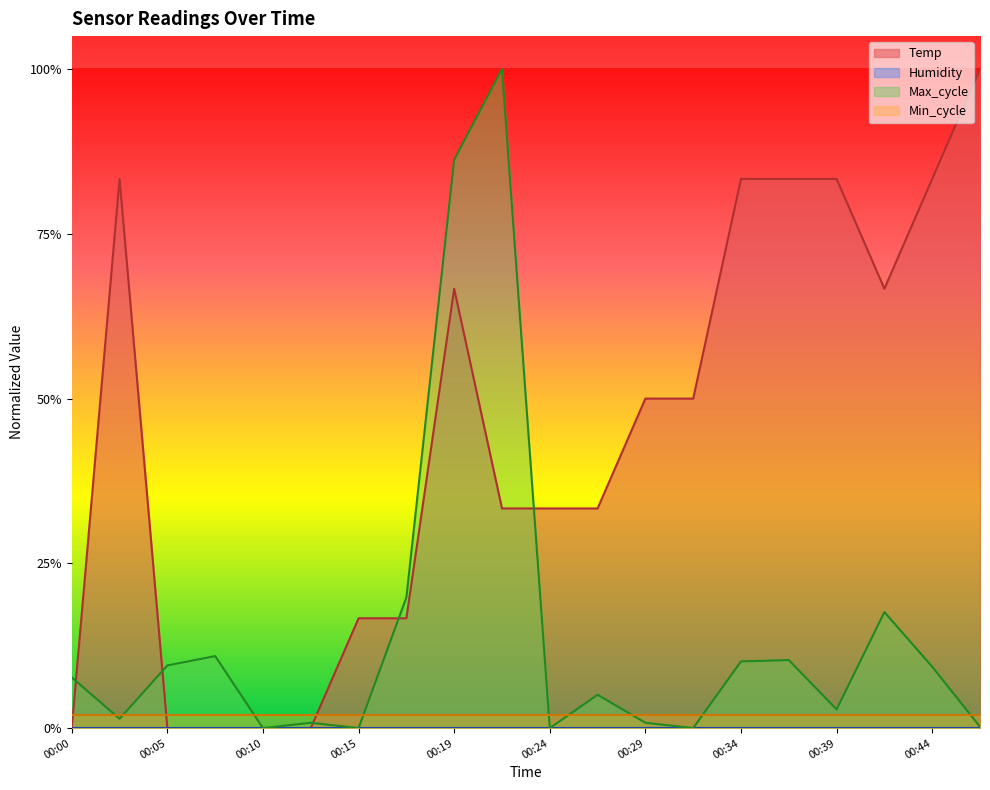

What is the difference between the Max_cycle values at 00:05 and 00:46?

0.1